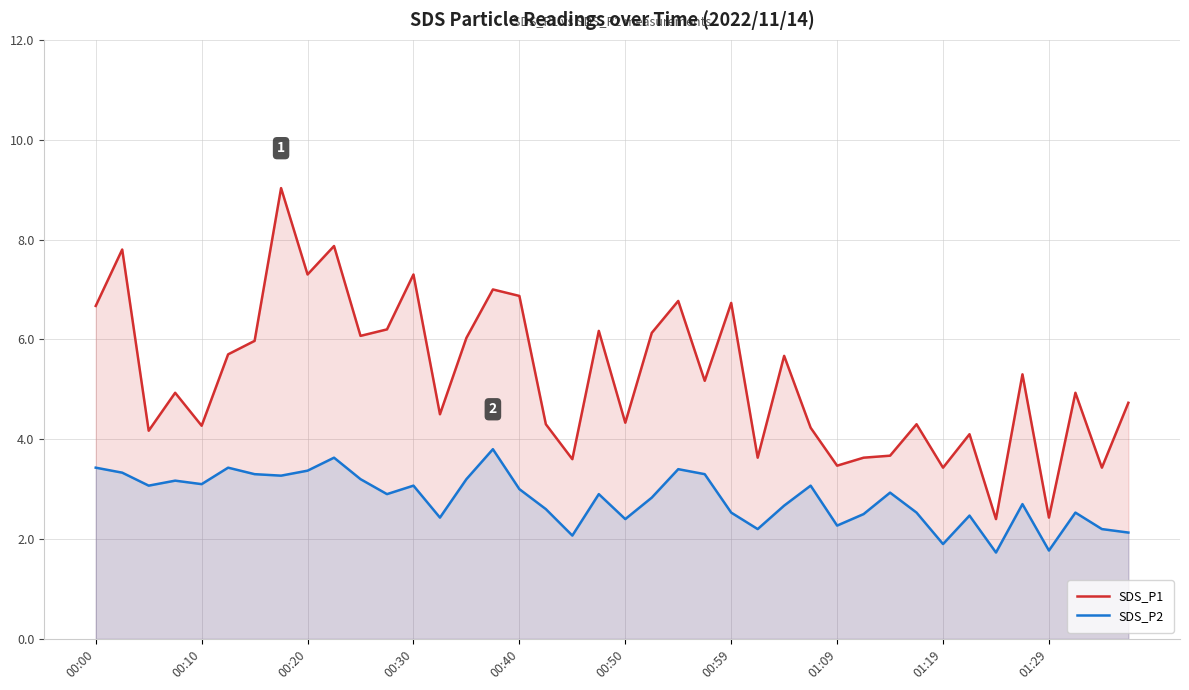

True or false: SDS_P1 and SDS_P2 intersect in this chart.

False